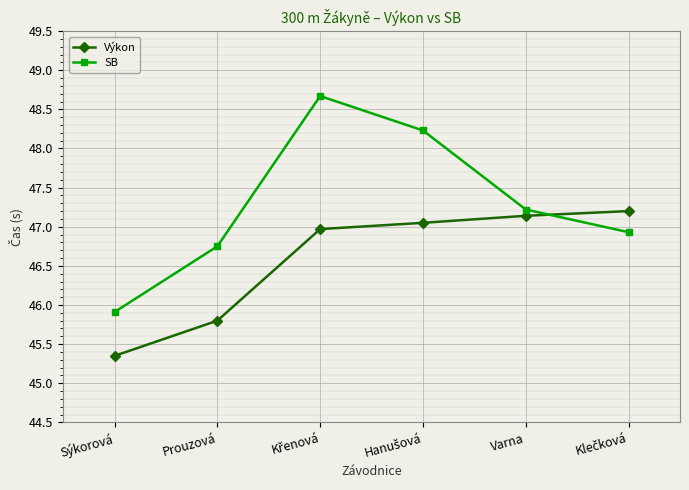

Which series has the largest total across all categories?

SB